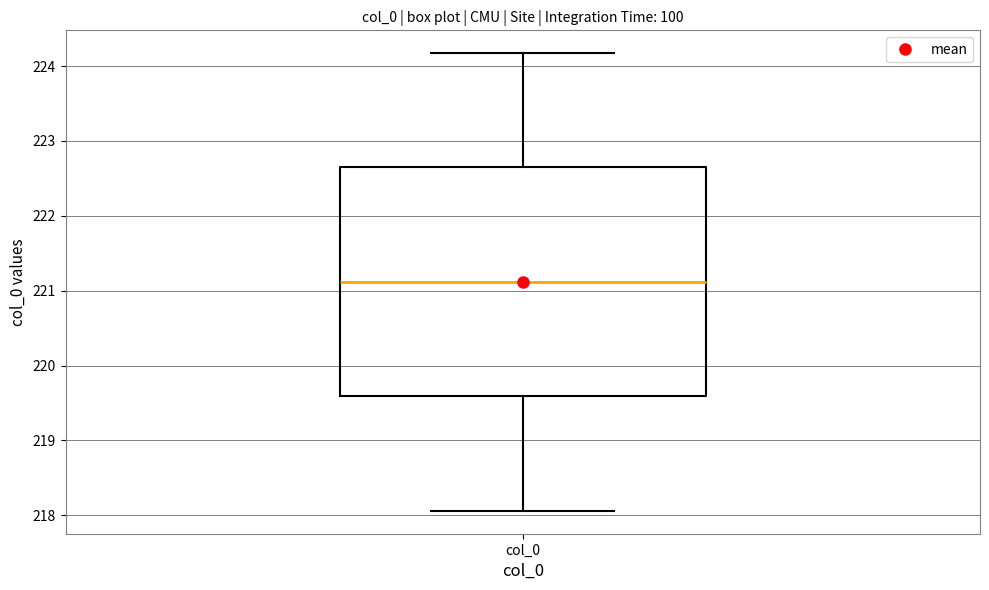

Where does the median line of the box for col_0 sit on the y-axis? The values are not printed on the chart, so give them approximately, as read against the axis.

221.1